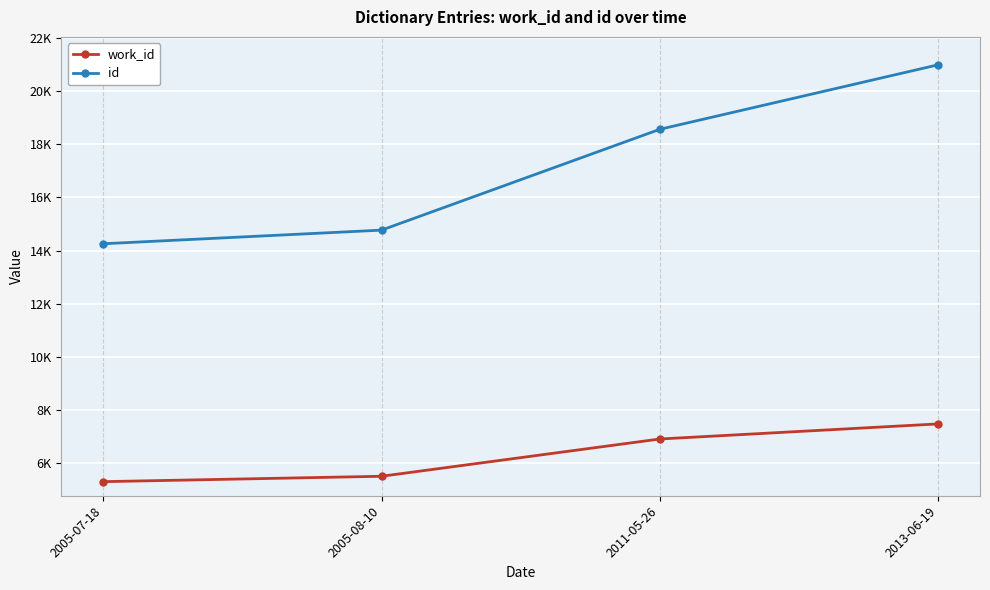

What is the total value across all series at 2005-07-18?

19559